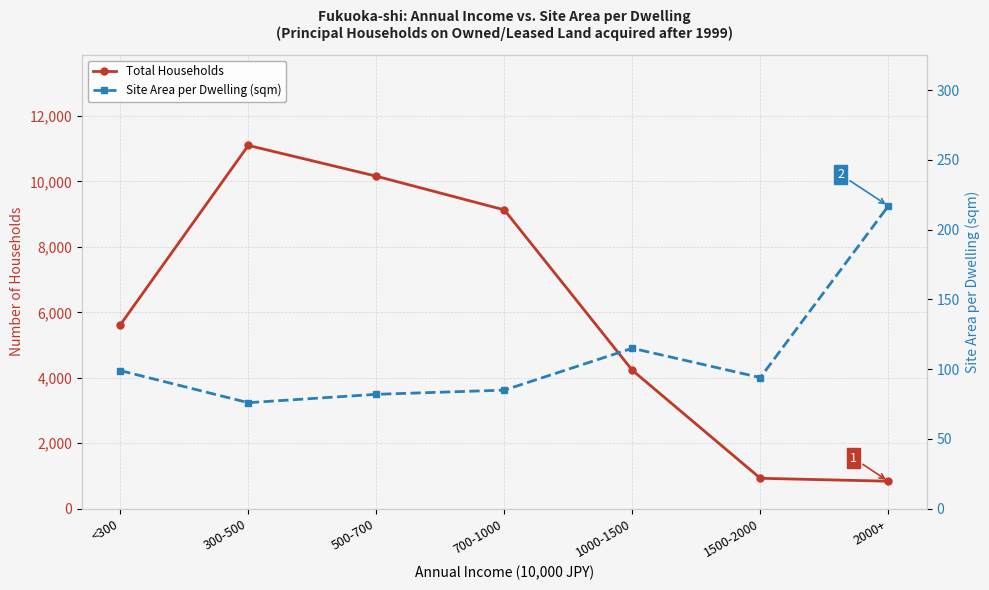

At which category is the sum across all series the highest?

300-500